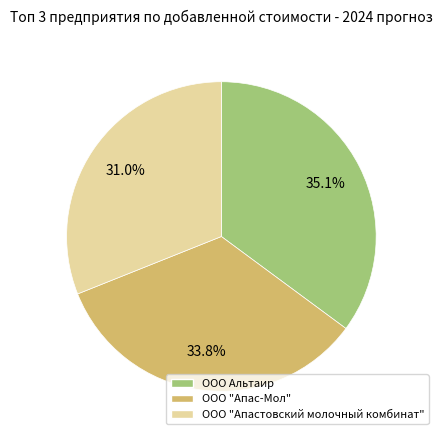

Does any single category account for the majority?

No